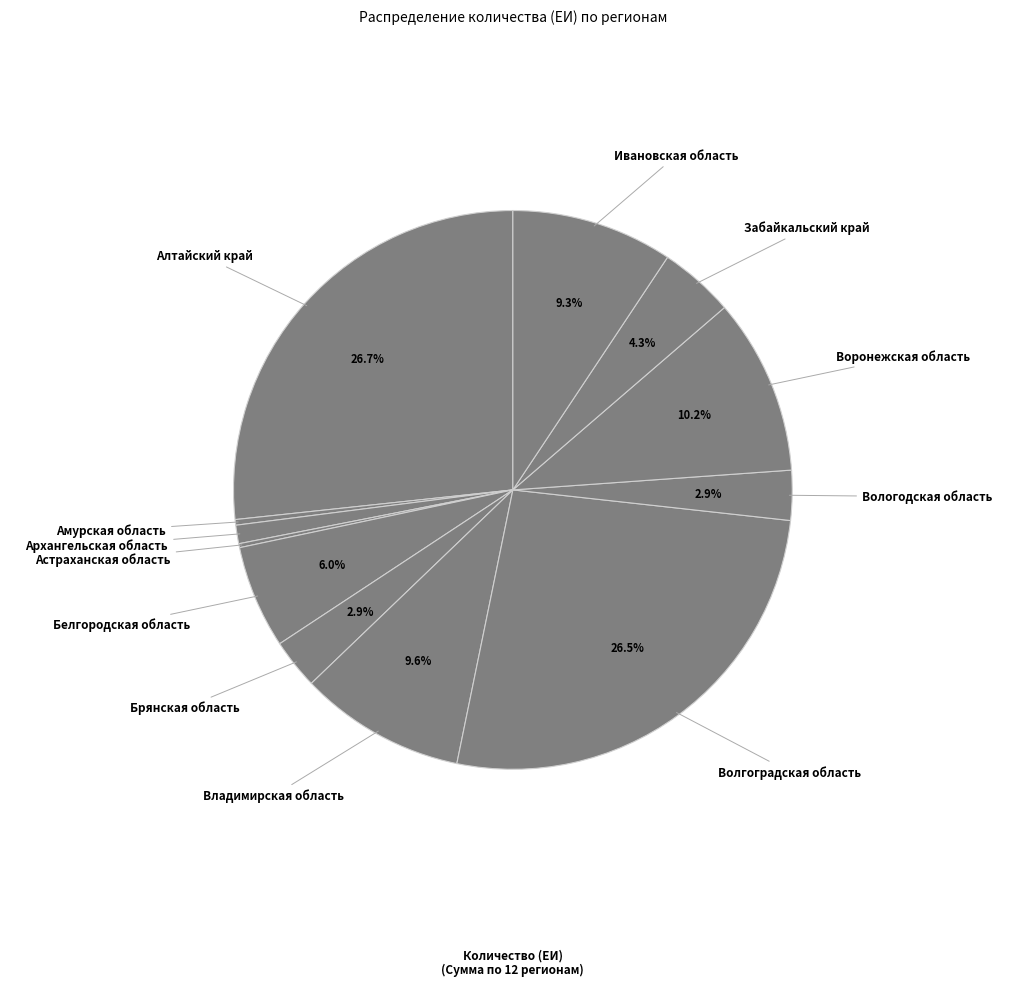

Rank the categories by value from highest to lowest.

Алтайский край, Волгоградская область, Воронежская область, Владимирская область, Ивановская область, Белгородская область, Забайкальский край, Брянская область, Вологодская область, Архангельская область, Амурская область, Астраханская область